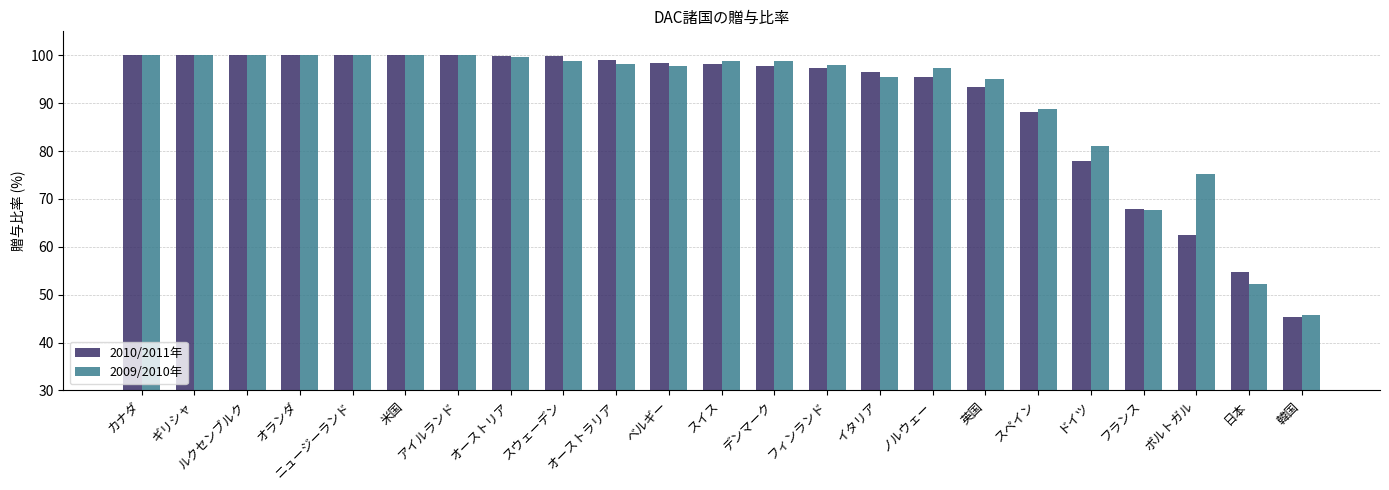

What is the value of the 2009/2010年 bar at the 10th from the left?

98.2